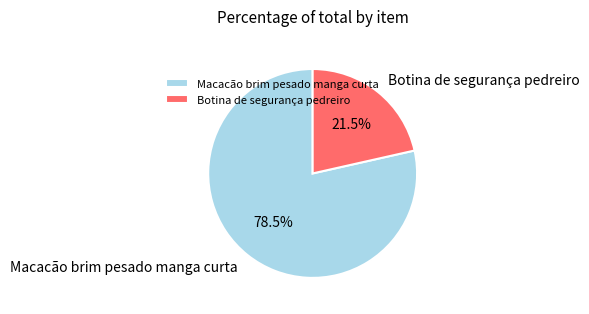

Rank the categories by value from lowest to highest.

Botina de segurança pedreiro, Macacão brim pesado manga curta